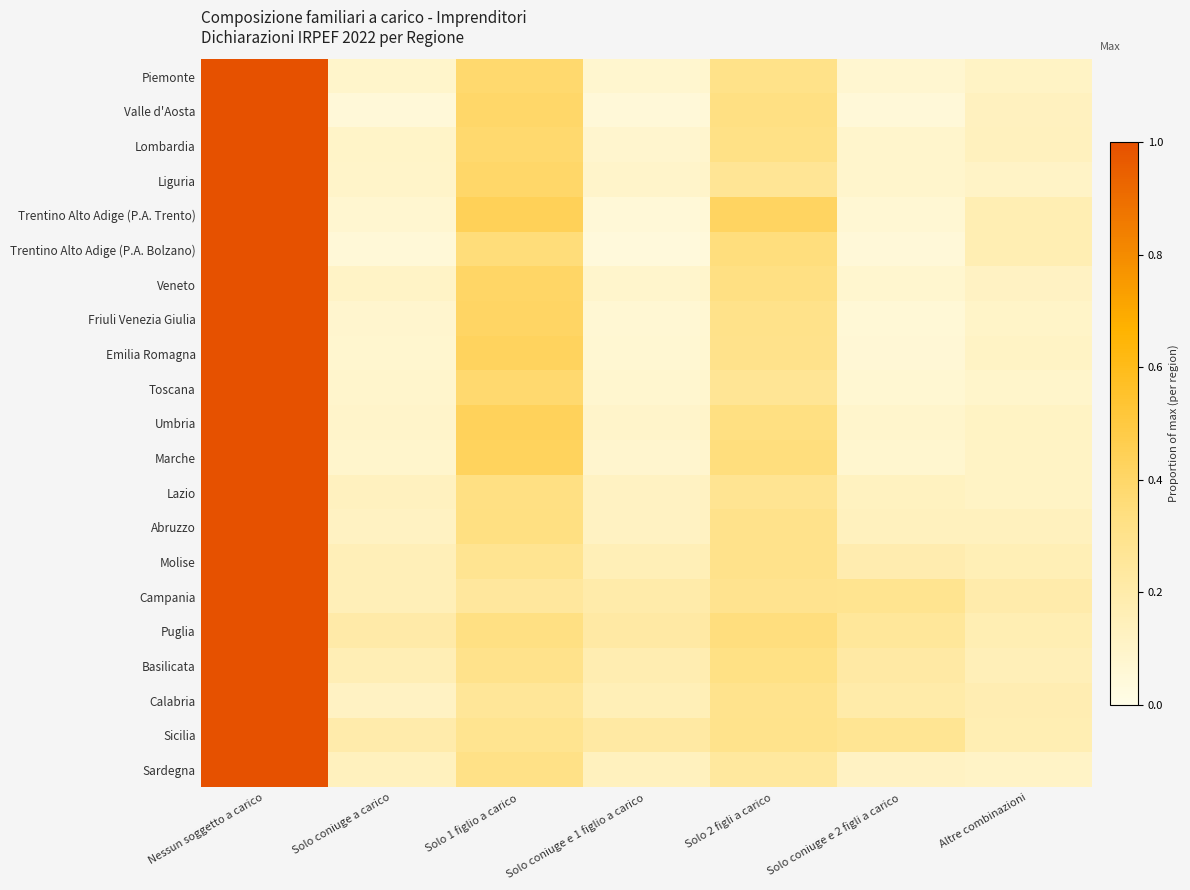

Count the number of categories in the chart.

7